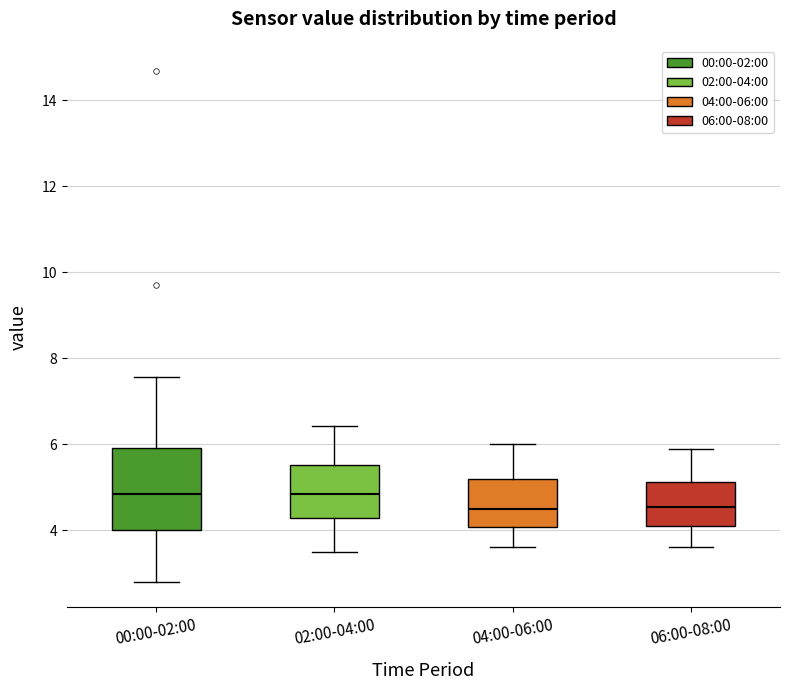

Where is the lower edge of the box for 00:00-02:00 on the y-axis? The values are not printed on the chart, so give them approximately, as read against the axis.

4.0